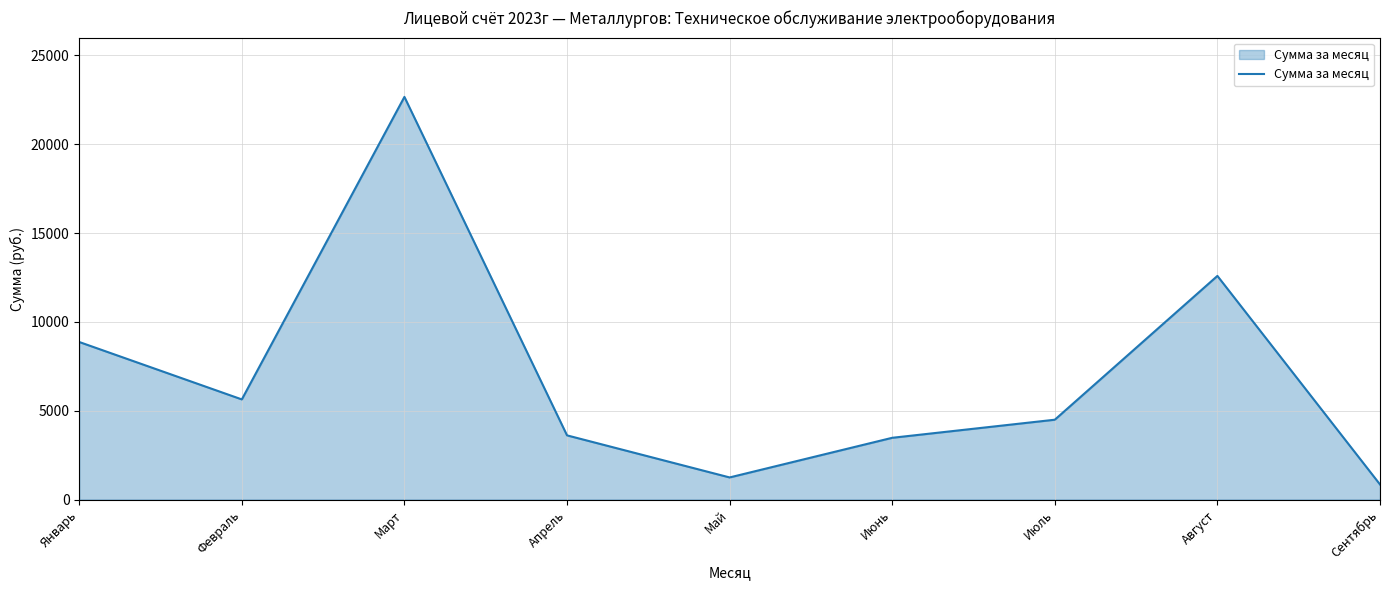

What is the difference between the values at Август and Март?

10076.8